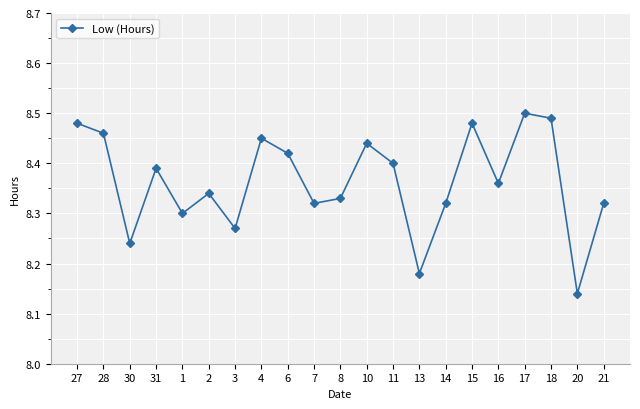

Which category has the lowest value across all series?

20